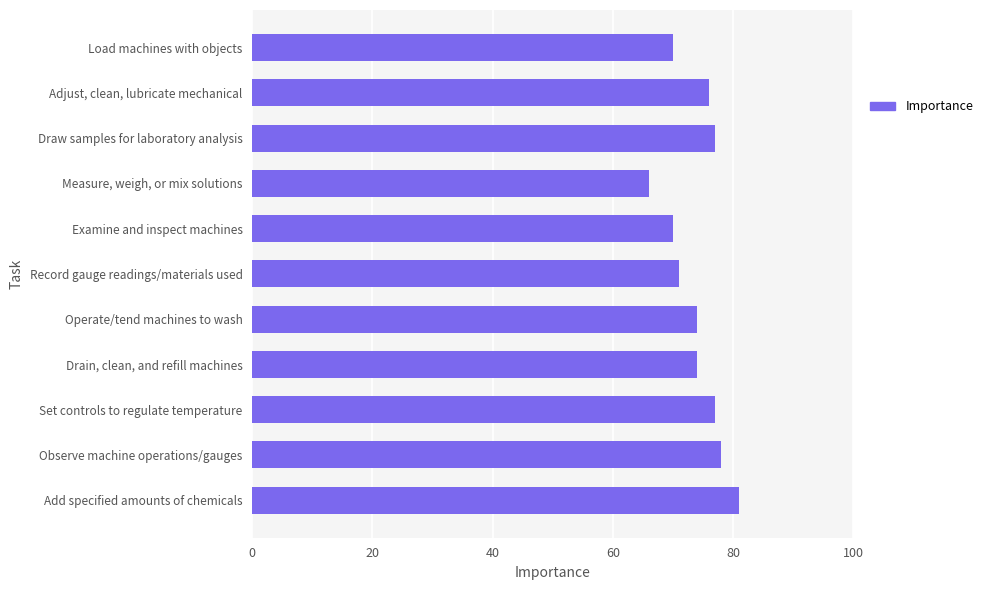

What is the change in value from Drain, clean, and refill machines to Load machines with objects?

-4